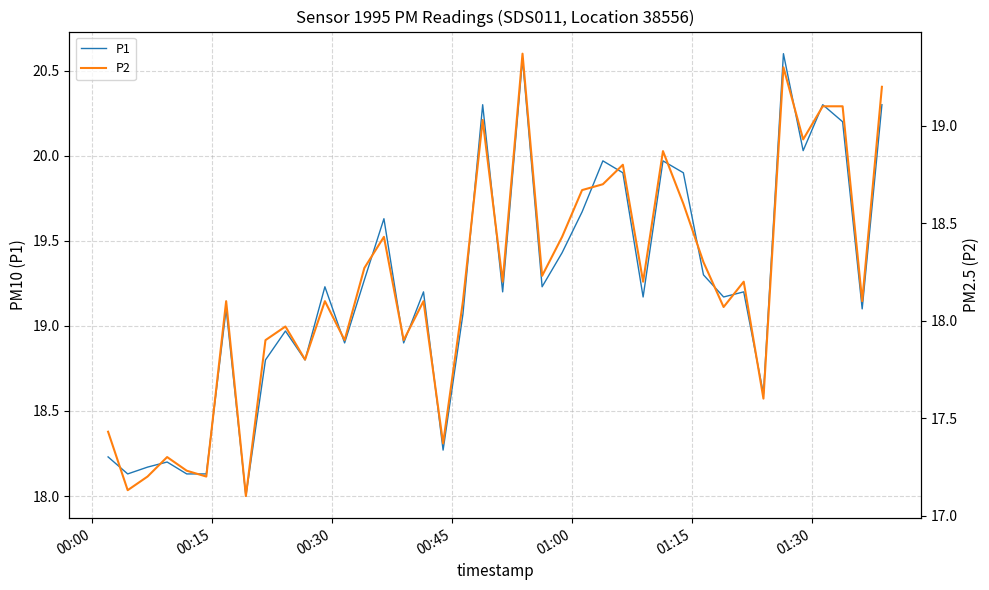

What is the lowest value of the P1 series?

18.0